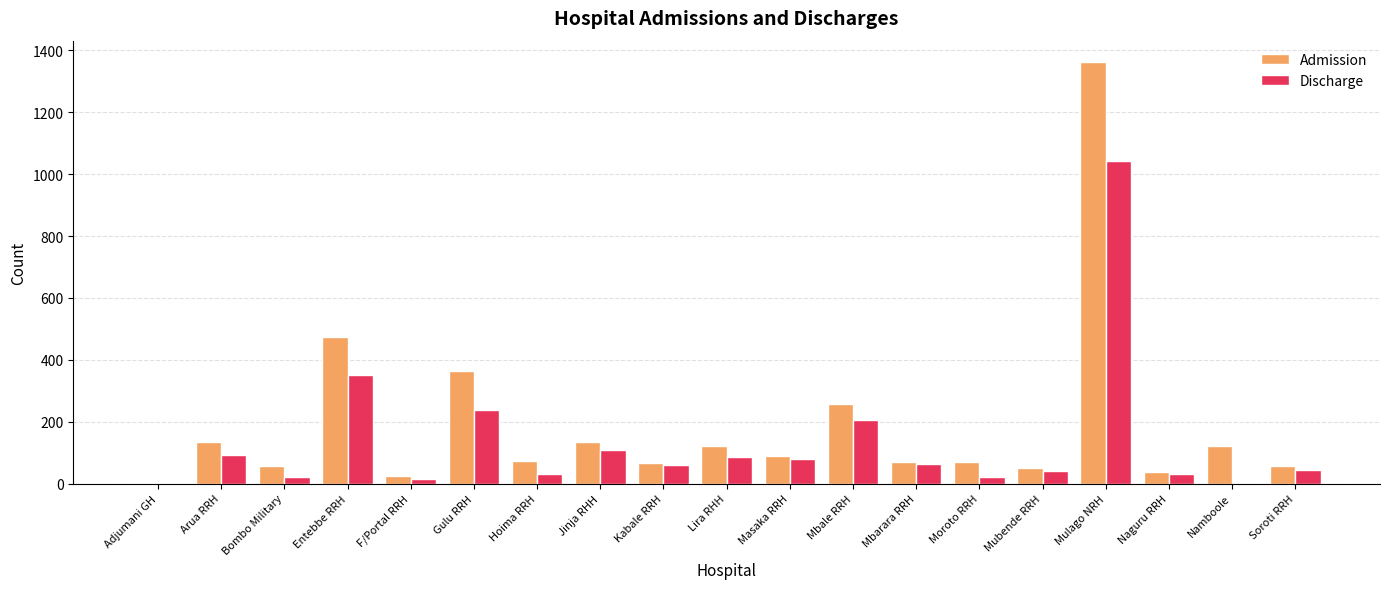

Where is Discharge nearest to the value 520?

Entebbe RRH